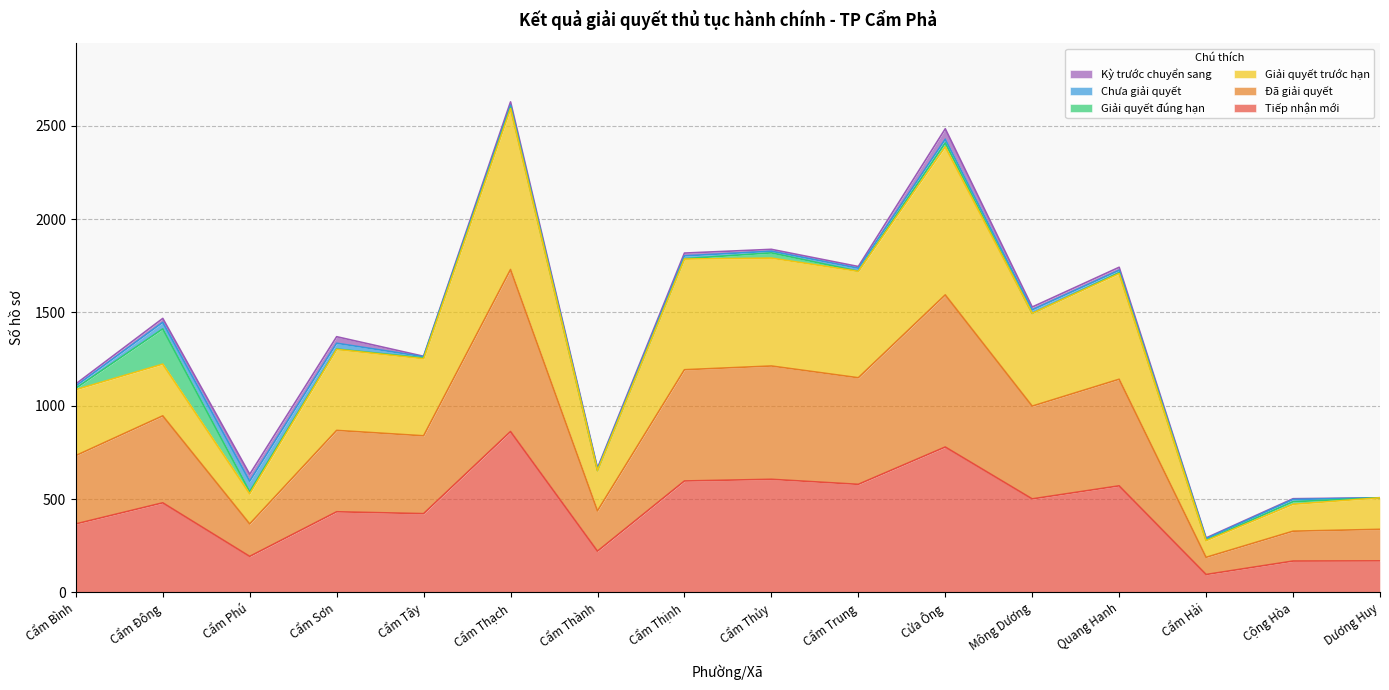

How many categories are shown in the chart?

16